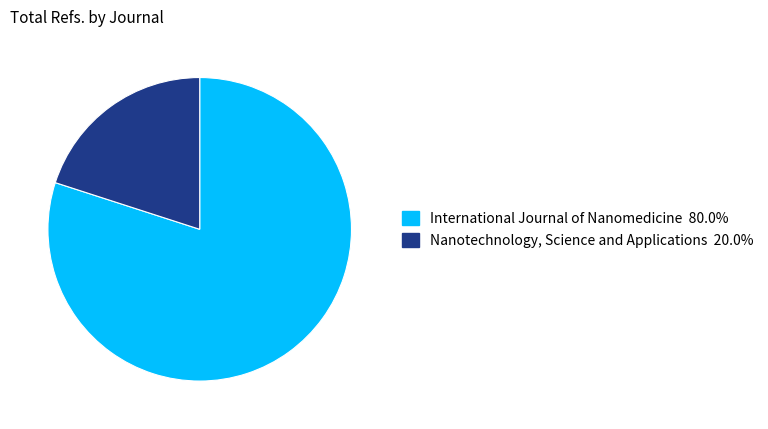

Approximately how many times larger is the value at International Journal of Nanomedicine compared to Nanotechnology, Science and Applications?

4.0